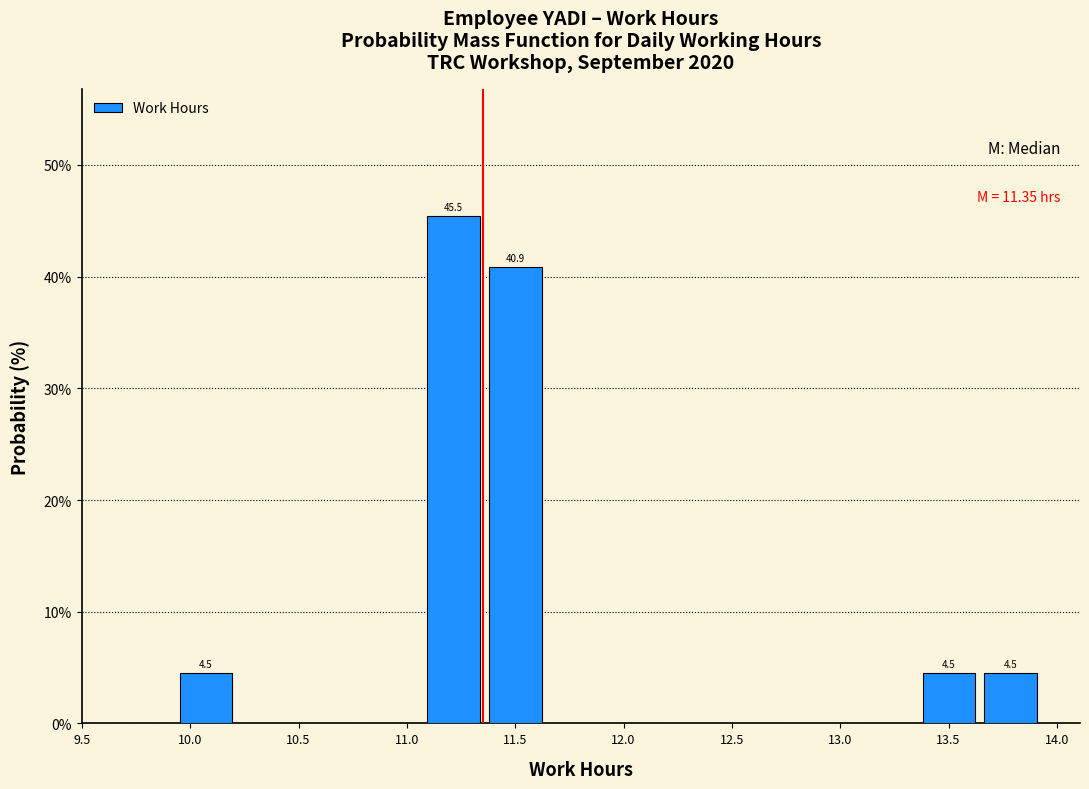

Which range on the x-axis has the tallest bar?

11.05 to 11.35